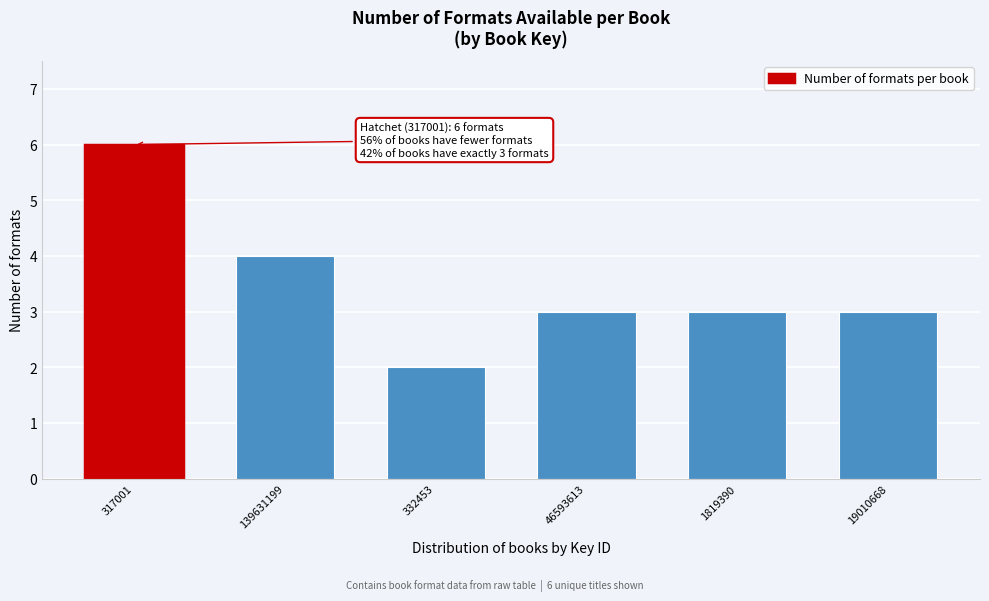

Reading left to right, extract all data points from this chart.

317001=6	139631199=4	332453=2	46593613=3	1819390=3	19010668=3